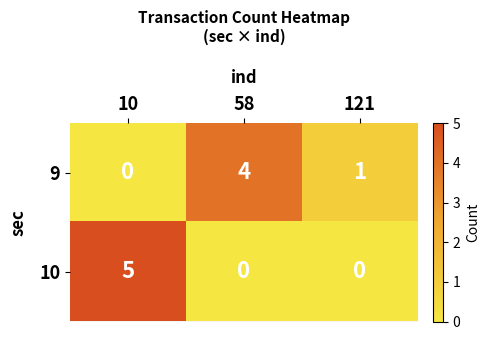

Count the number of data series in this chart.

2